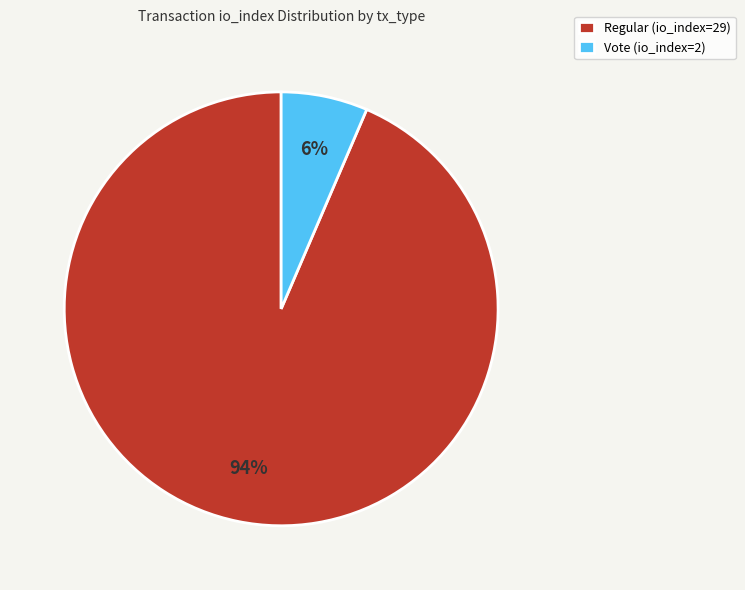

To the nearest percent, what is the average slice percentage?

50%